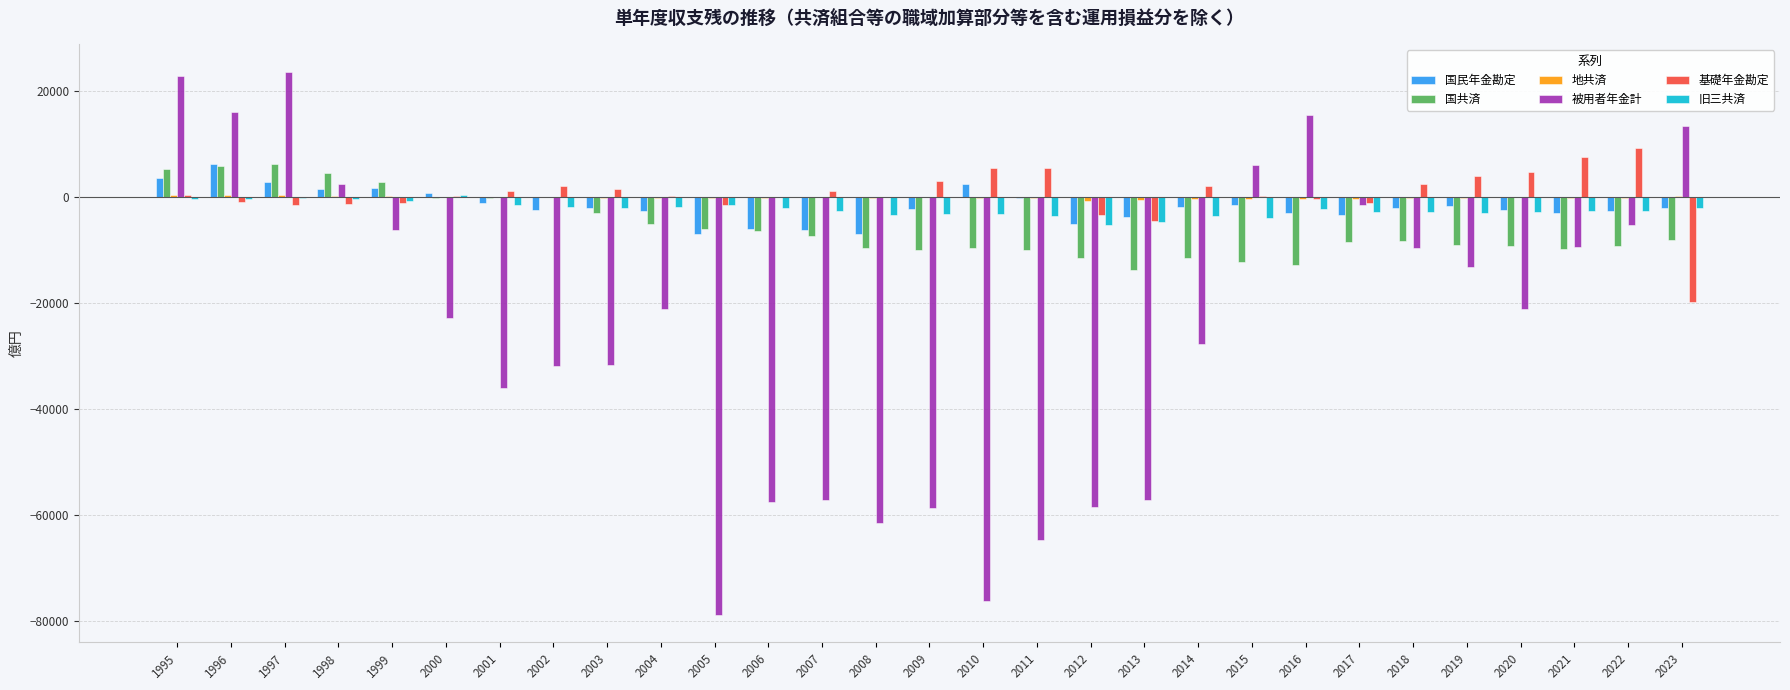

Which series changed the most between 1997 and 2016?

国共済